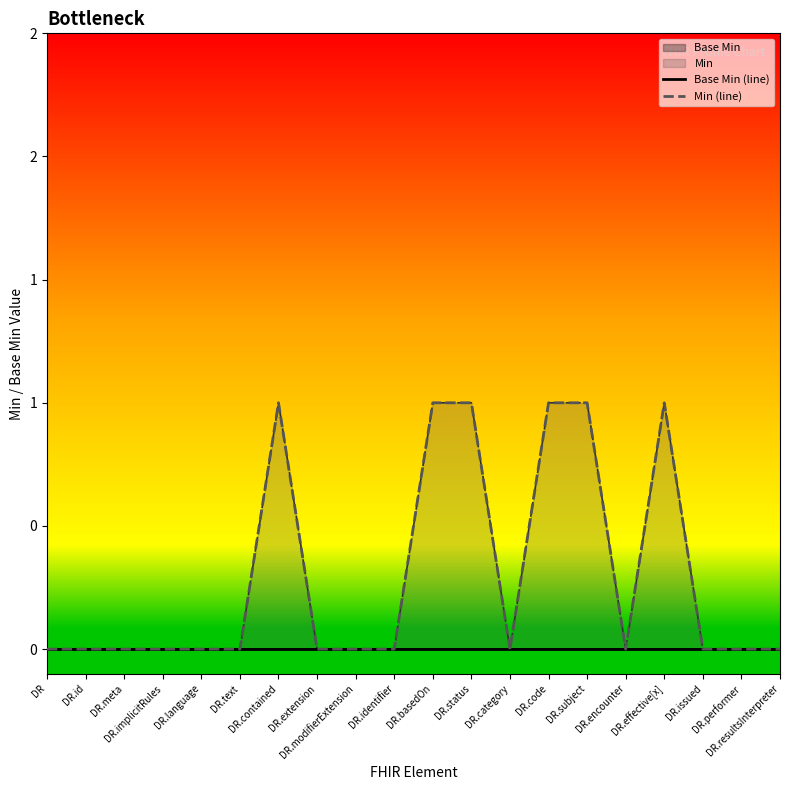

Which series has the largest range (max minus min)?

Min (line)